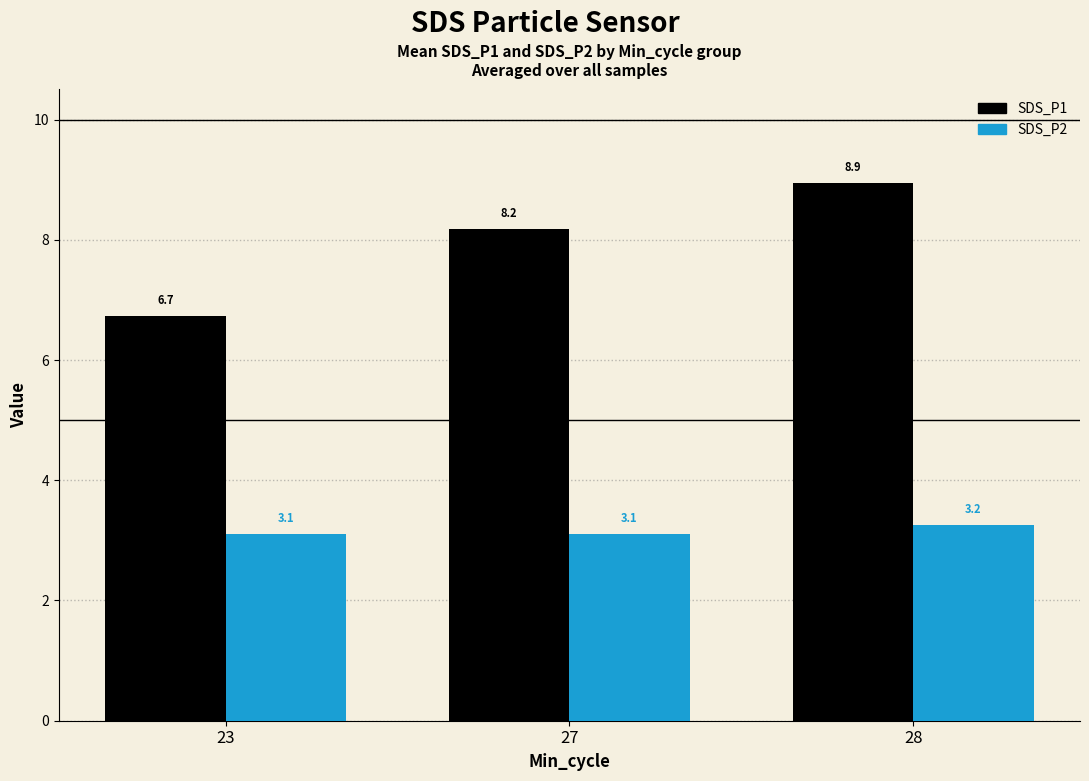

List the labels in order of SDS_P1 value, smallest first.

23, 27, 28